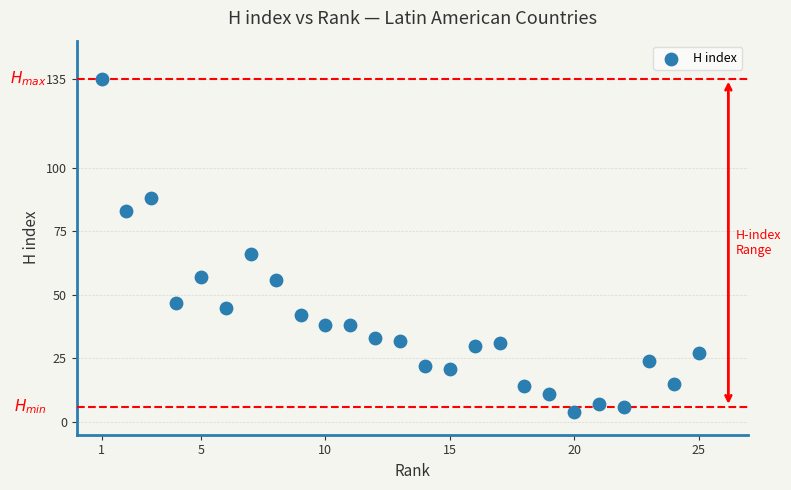

What is the range of Y values (max minus min)?

131